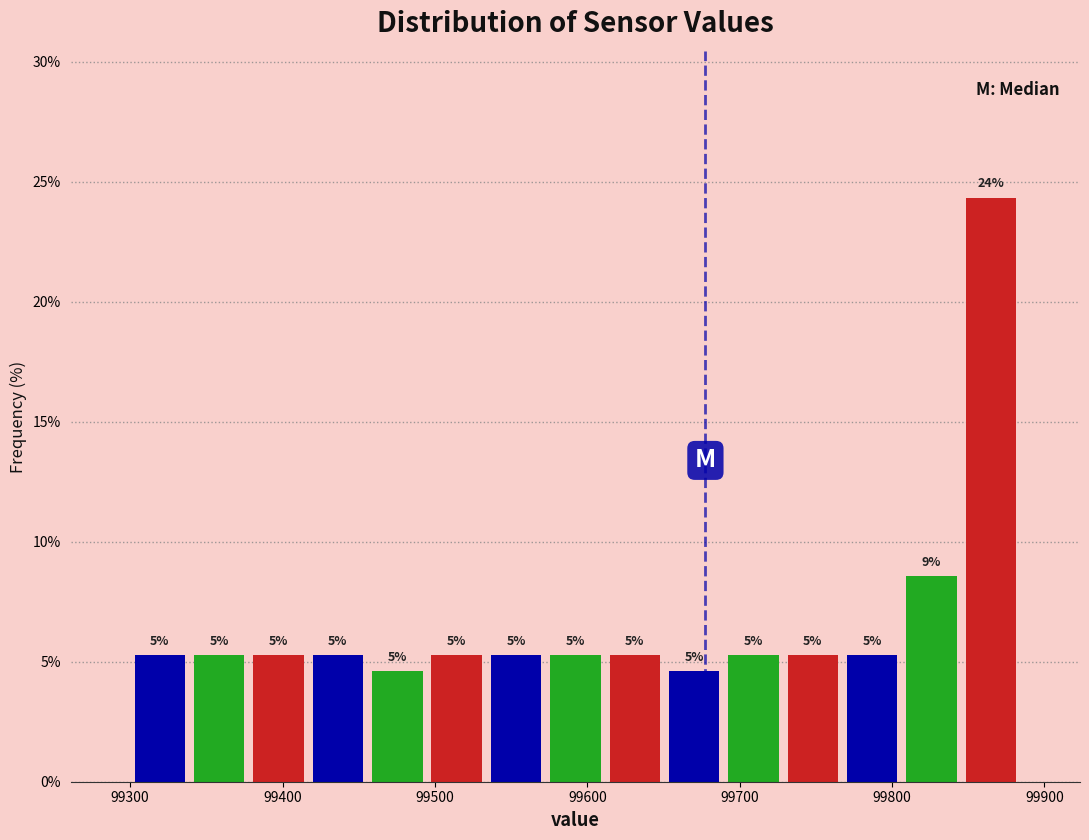

Around what value on the x-axis is the tallest bar? Give the approximate position of its centre, as read against the axis.

99860